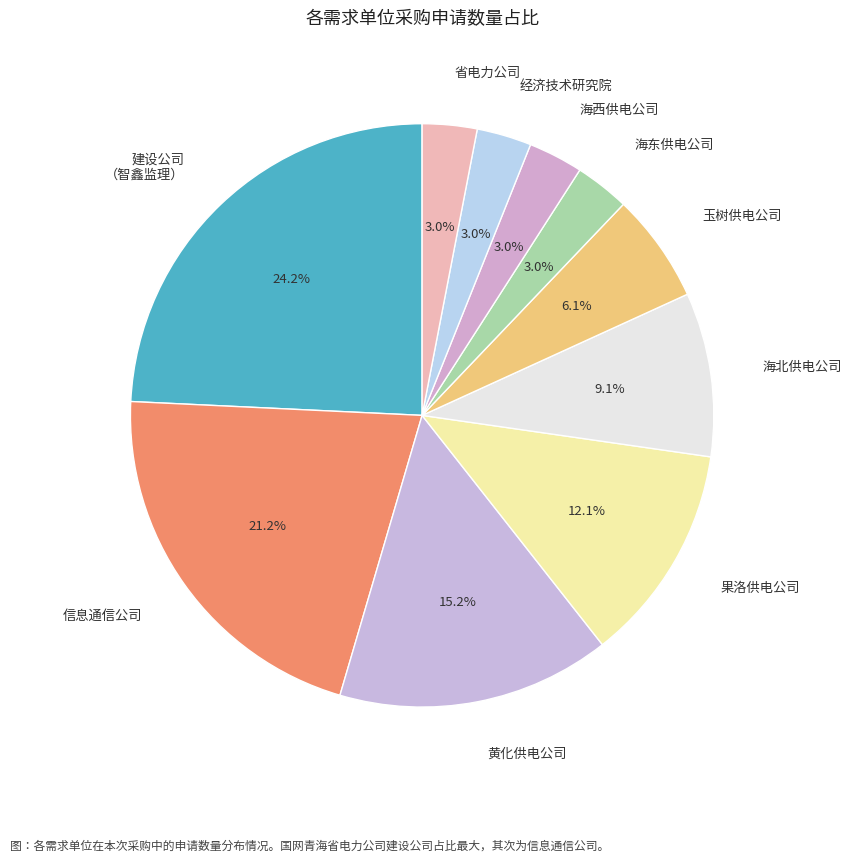

What is the largest slice in the pie chart?

建设公司 （智鑫监理）